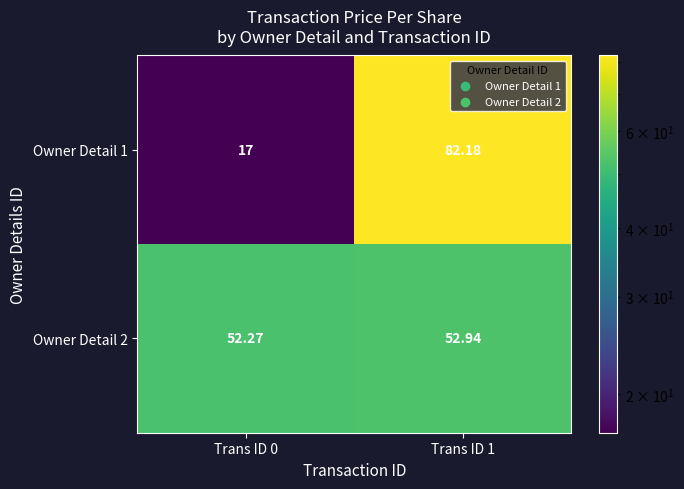

Is the value of Owner Detail 1 at Trans ID 1 greater than the value of Owner Detail 2 at Trans ID 0?

Yes